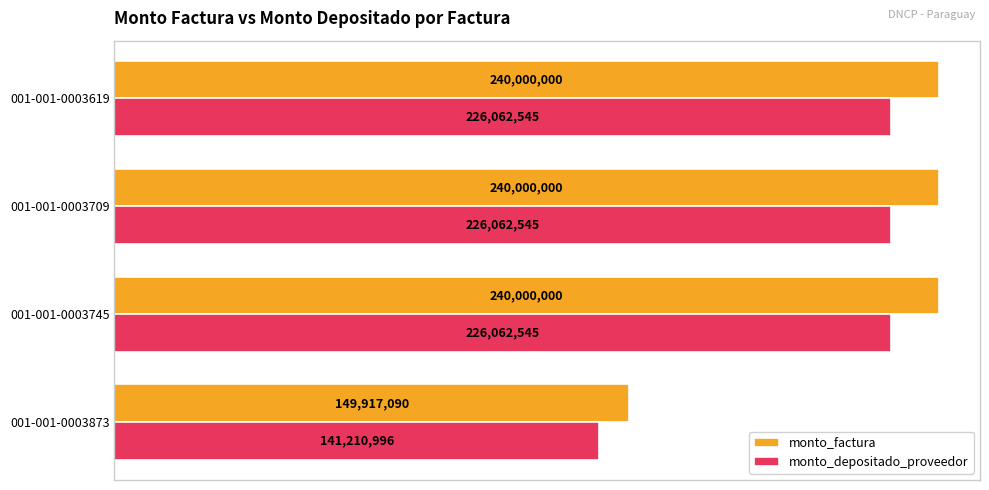

Rank the series by their maximum value, from lowest to highest.

monto_depositado_proveedor, monto_factura